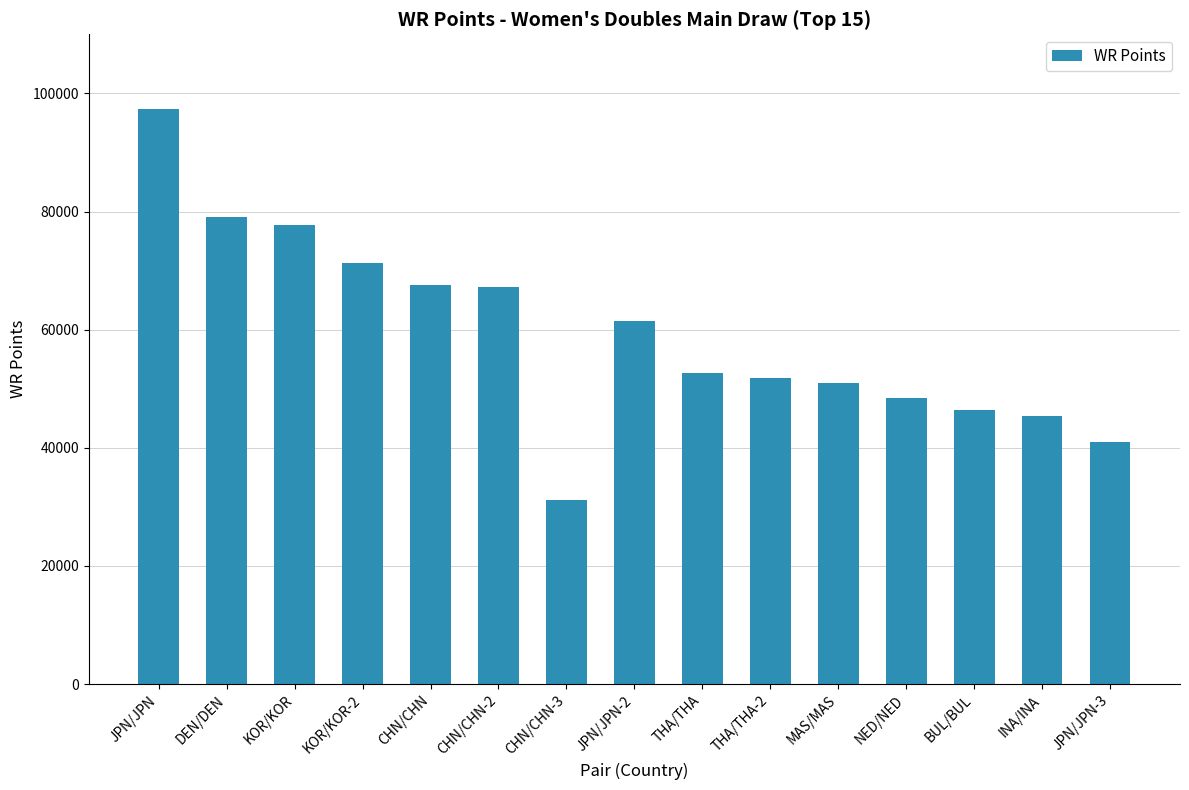

The value at CHN/CHN-2 is 67213. True or false?

True